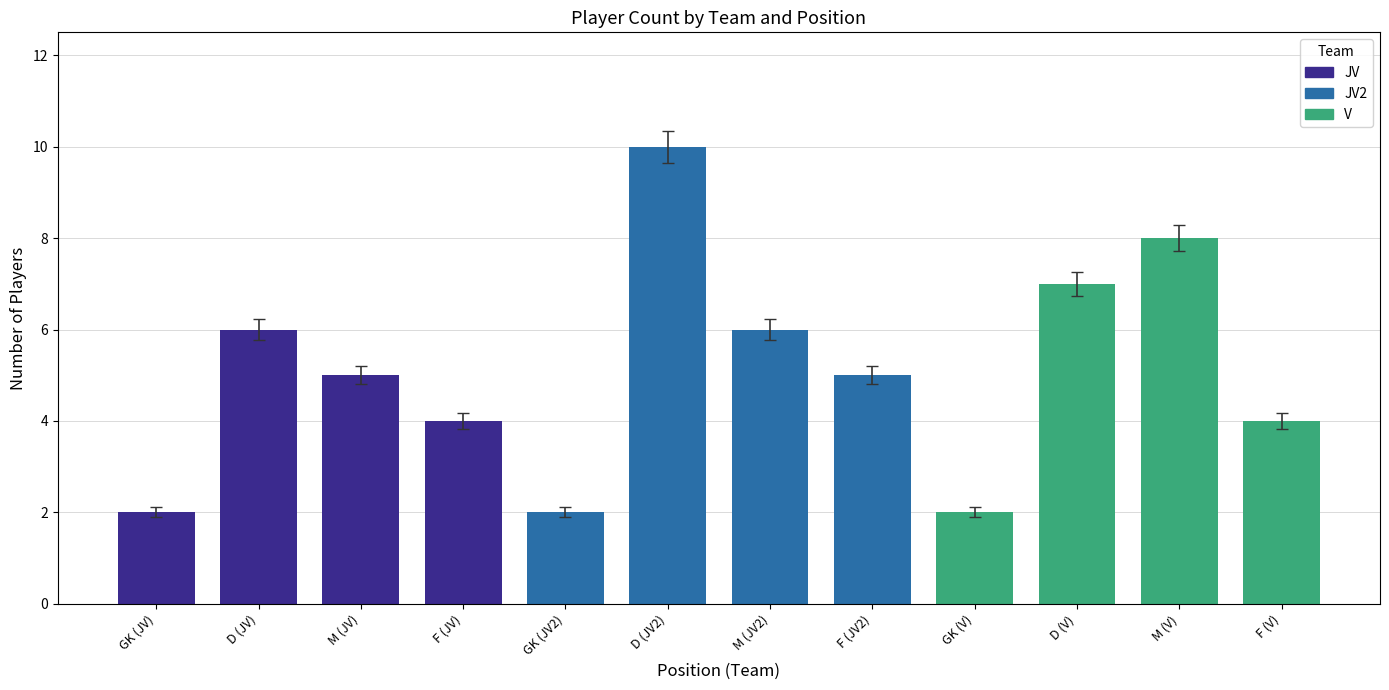

What is the difference between the maximum and second lowest values?

8